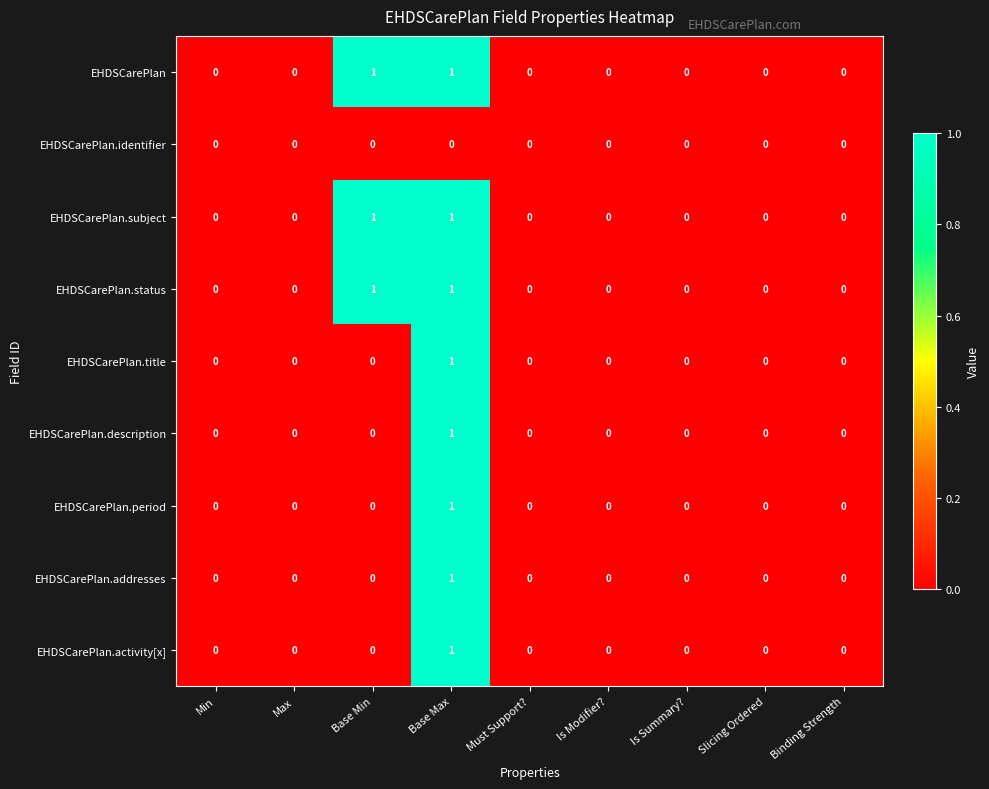

At which category is the sum across all series the highest?

Base Max